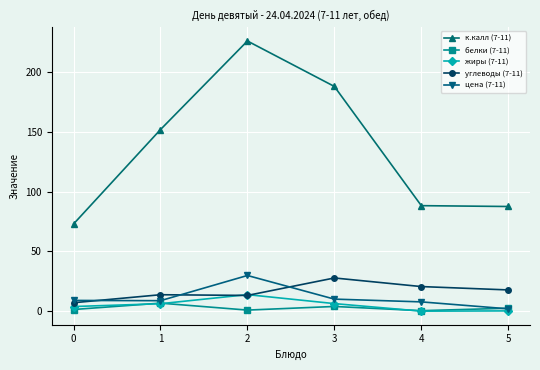

The value of углеводы (7-11) at 2 is 23.0. True or false?

False